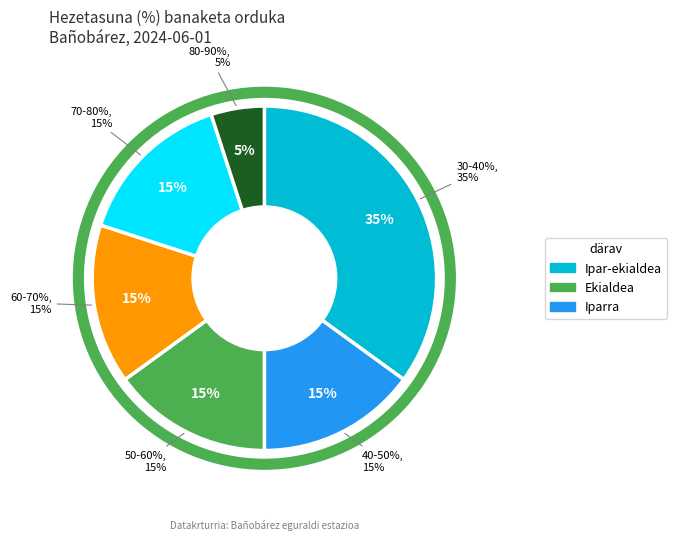

Does 18:00 represent more than half of the total?

No